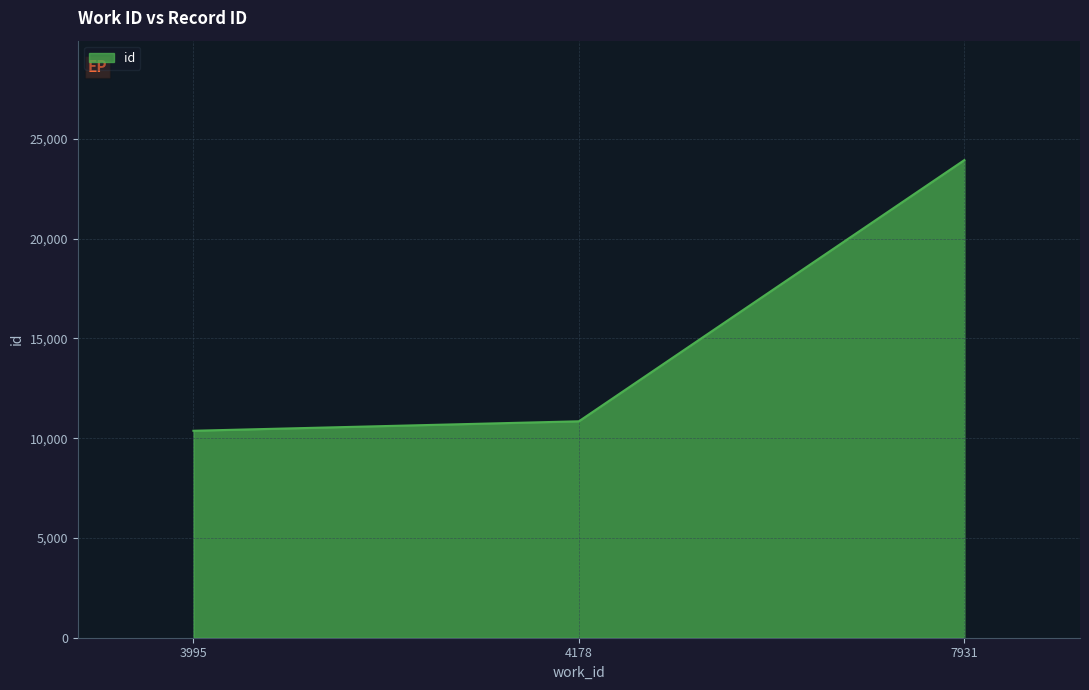

What is the sum of the values at 3995 and 7931?

34316